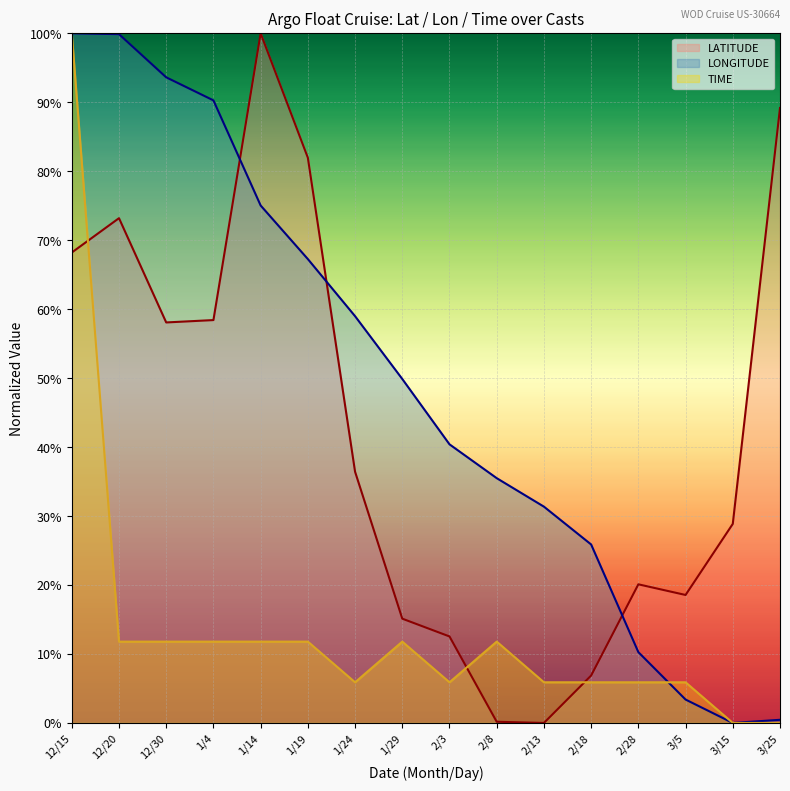

At which category does LATITUDE reach its first local valley?

12/30